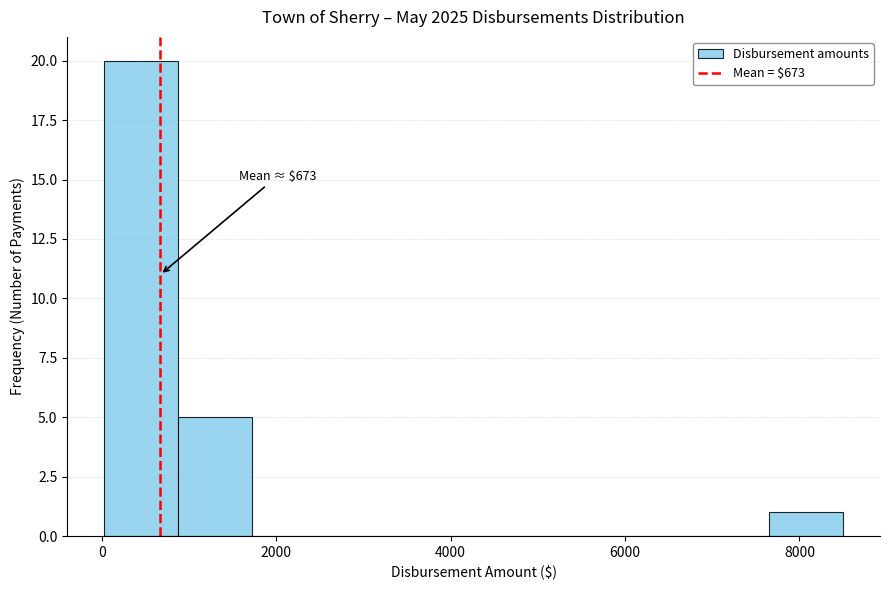

Over which range of the x-axis is the bar tallest?

0 to 800